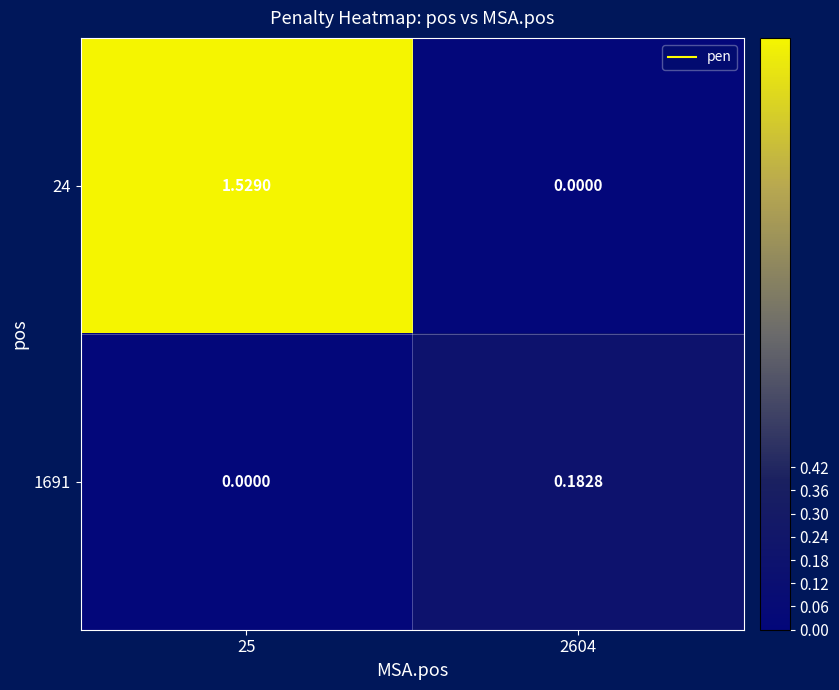

Is the value of 1691 at 2604 greater than the value of 24 at 25?

No